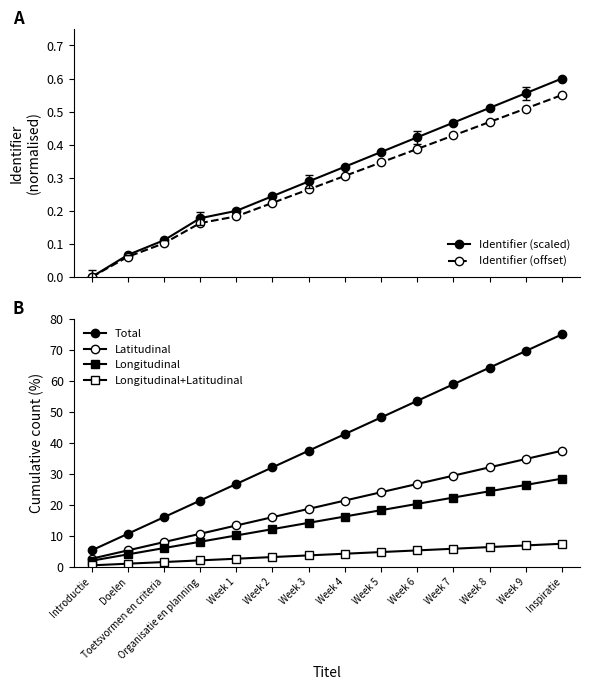

How many lines are shown in the chart?

6